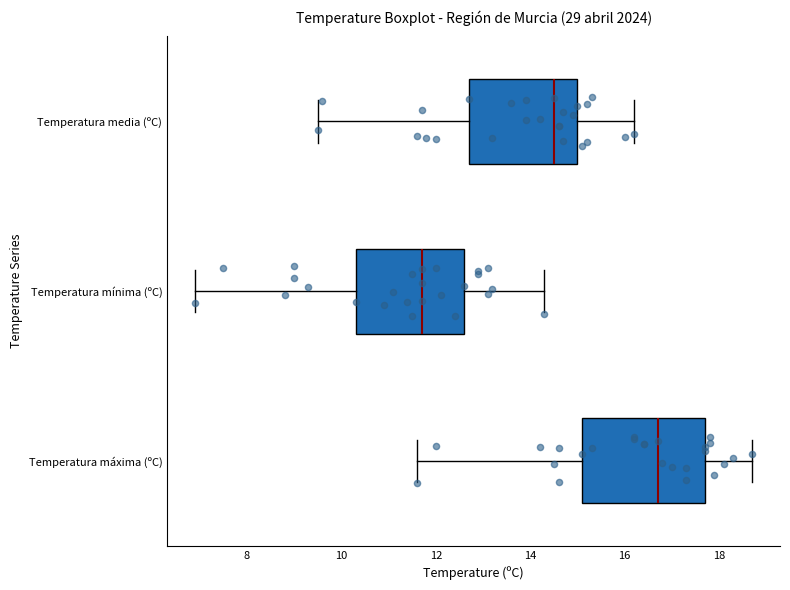

Which box has the furthest to the left median line?

Temperatura mínima (ºC)